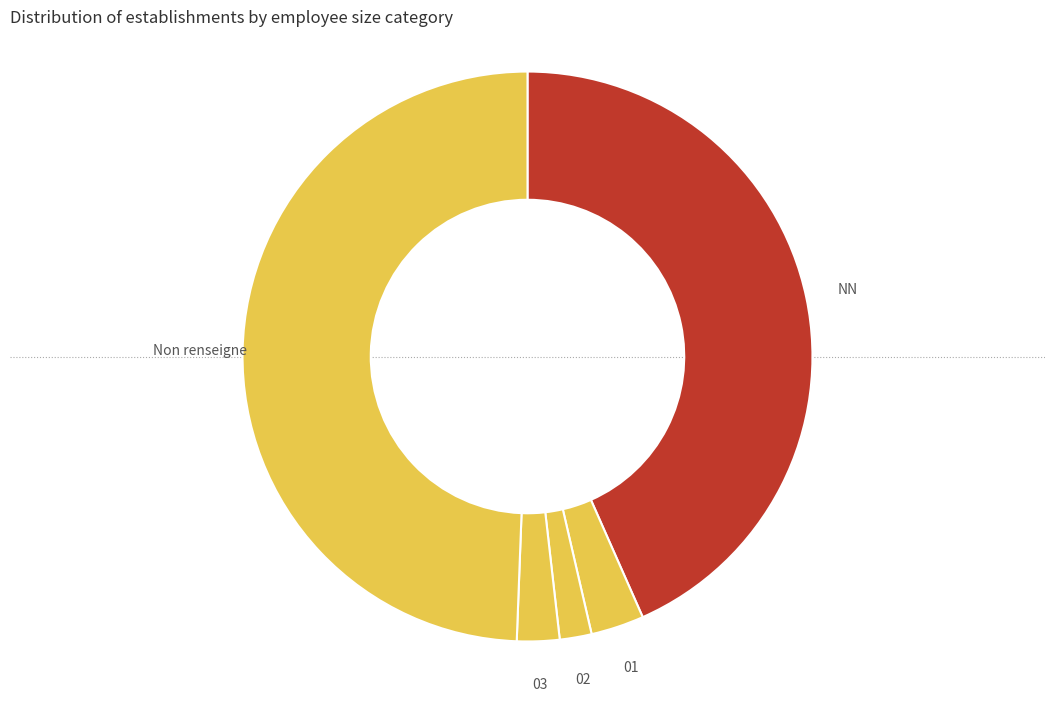

How many slices are in this pie chart?

5